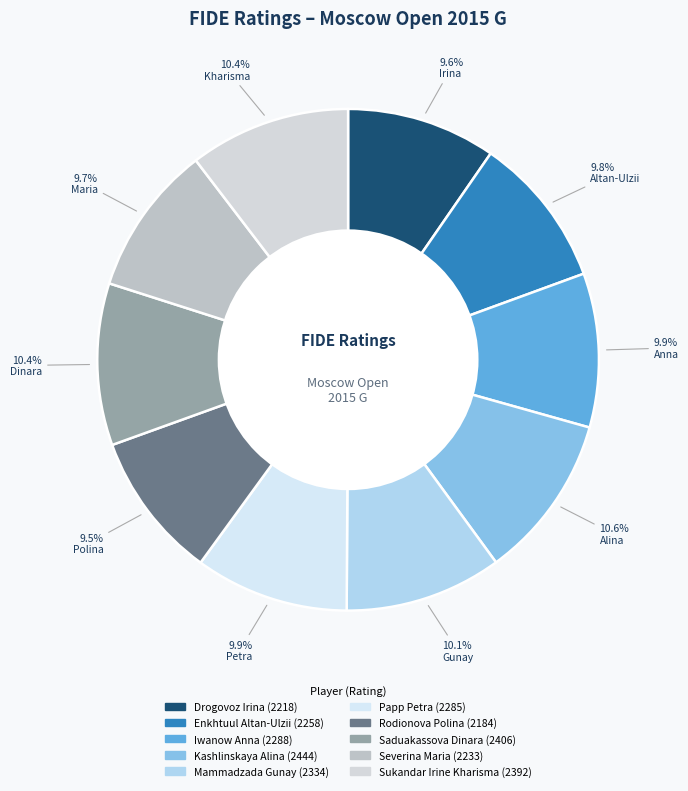

How many segments does this pie chart have?

10